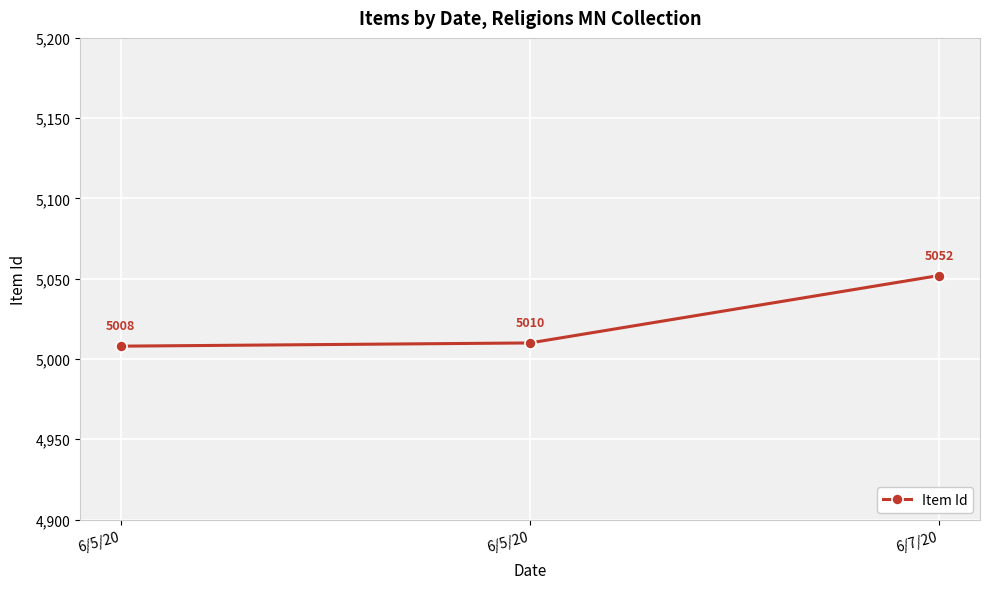

How many values are below 5010?

1